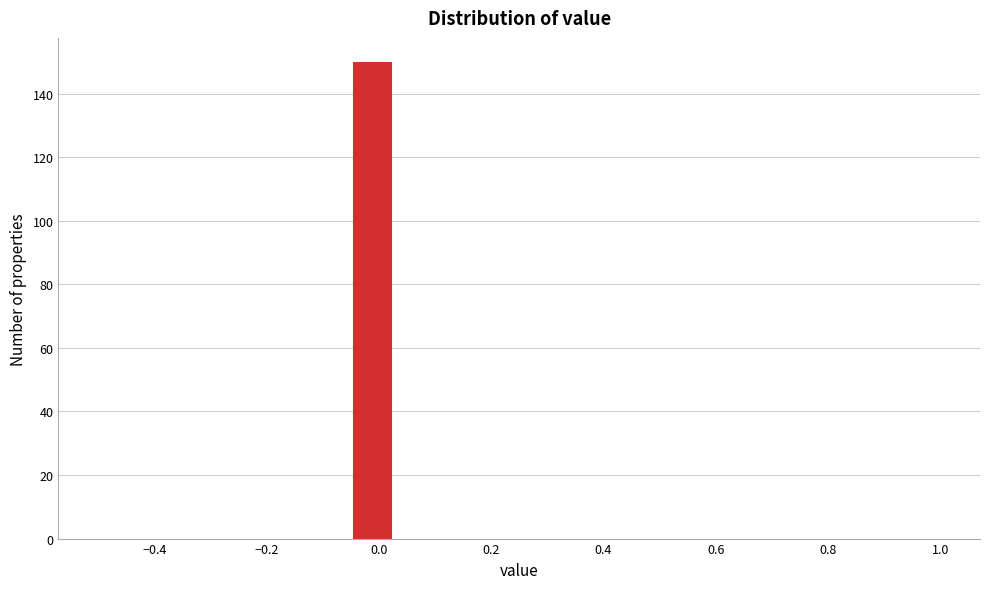

Read against the x-axis, roughly where is the centre of the tallest bar?

-0.02